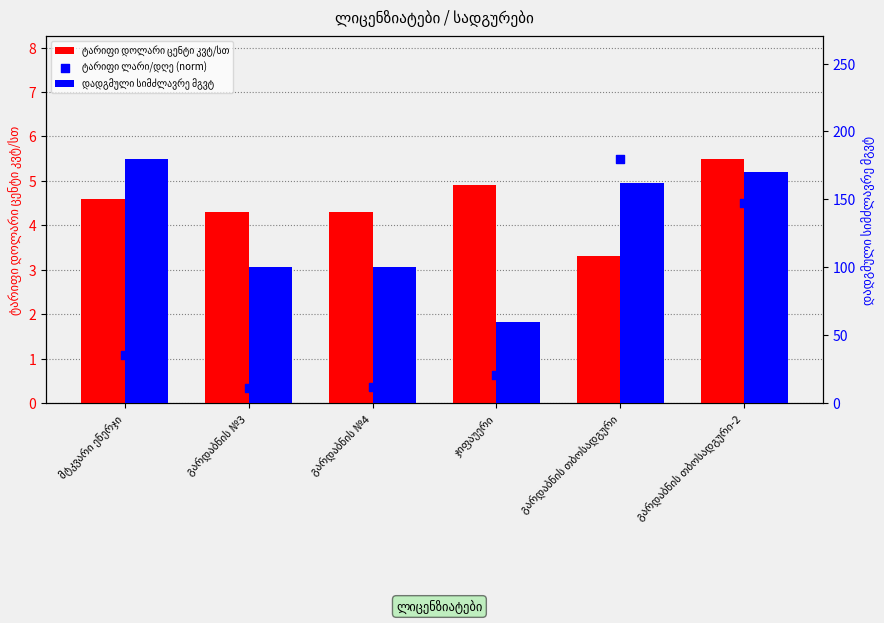

At which category is the sum across all series the highest?

გარდაბნის თბოსადგური